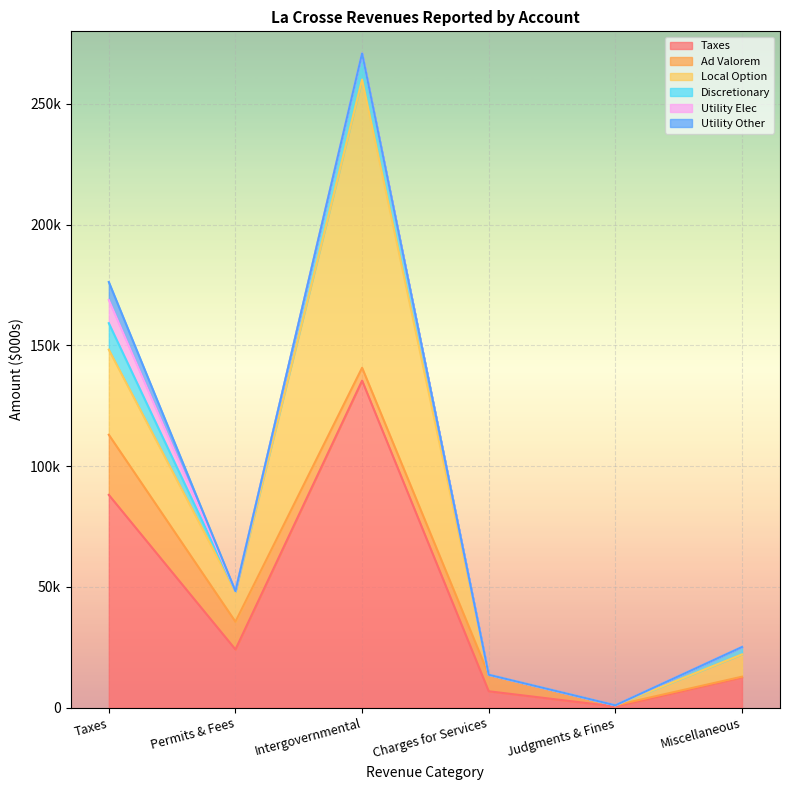

Where do Miscellaneous Revenues and Intergovernmental Revenue first cross each other?

Ad Valorem Taxes and Local Option Taxes